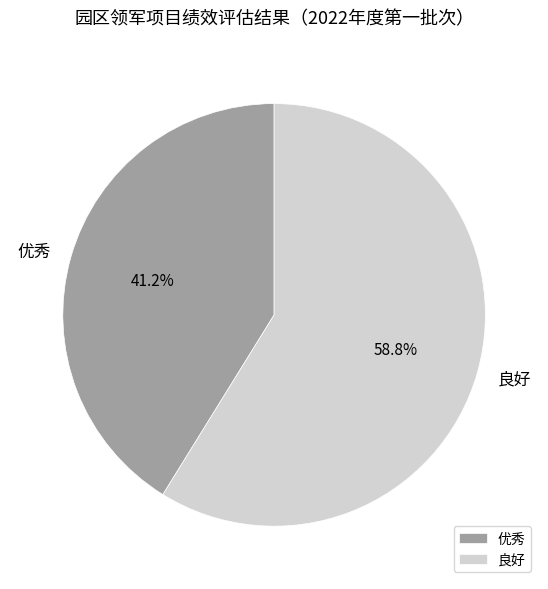

To the nearest percent, what is the average slice percentage?

50%